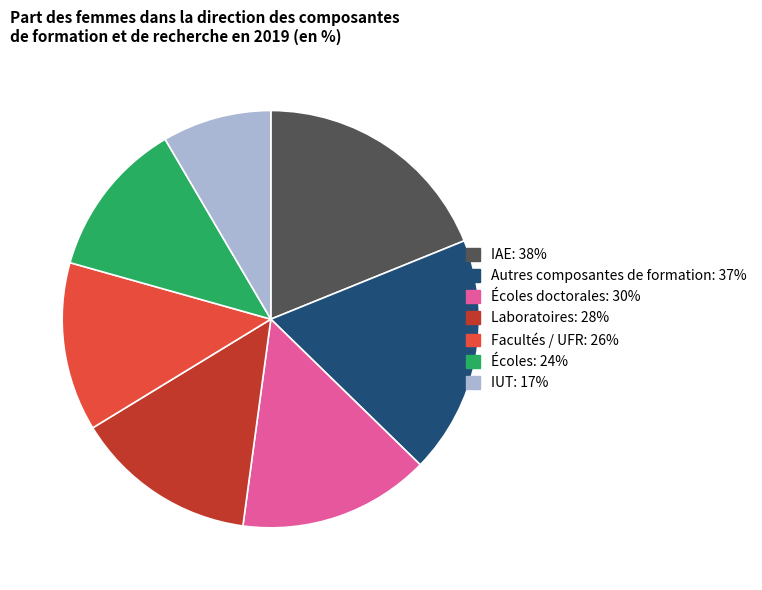

Is there any slice that represents more than half of the pie?

No